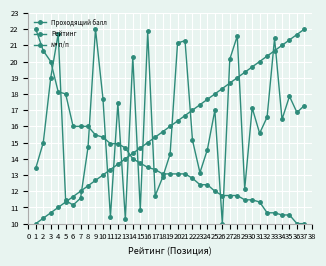

How many lines are shown in the chart?

3